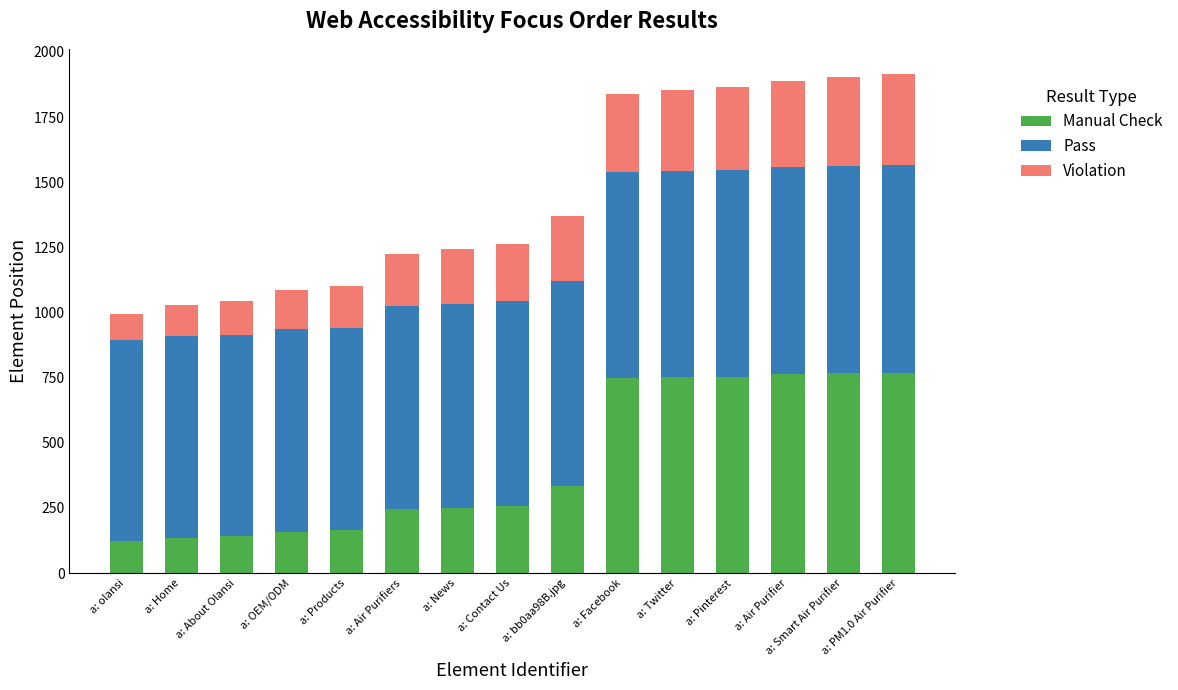

What are all the series names shown in the legend?

Manual Check, Pass, Violation